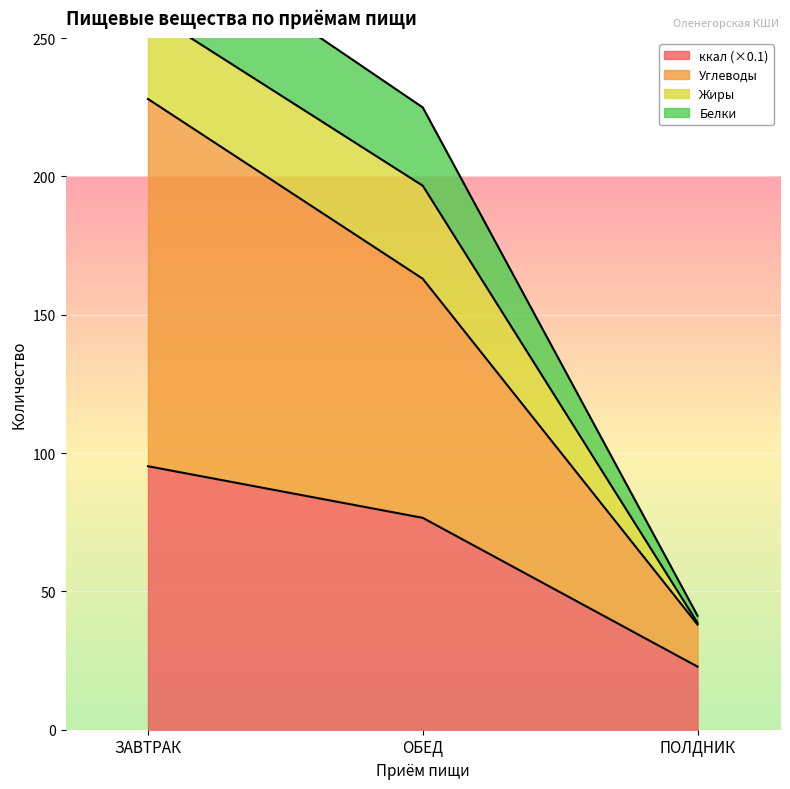

Is it true that ккал (×0.1) equals 22.8 at ПОЛДНИК?

True